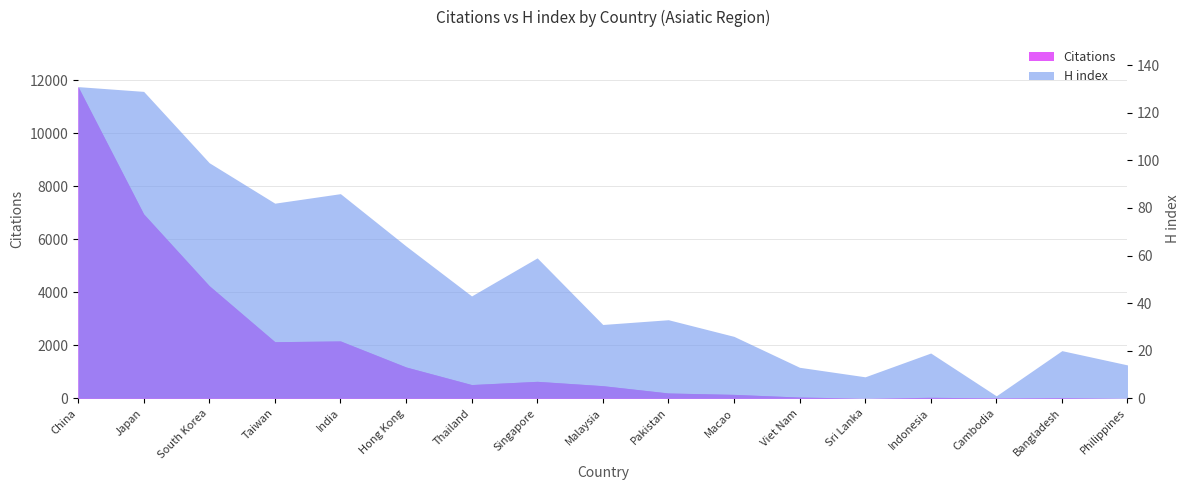

List the labels in order of value, smallest first.

Sri Lanka, Philippines, Cambodia, Bangladesh, Indonesia, Viet Nam, Macao, Pakistan, Malaysia, Thailand, Singapore, Hong Kong, Taiwan, India, South Korea, Japan, China